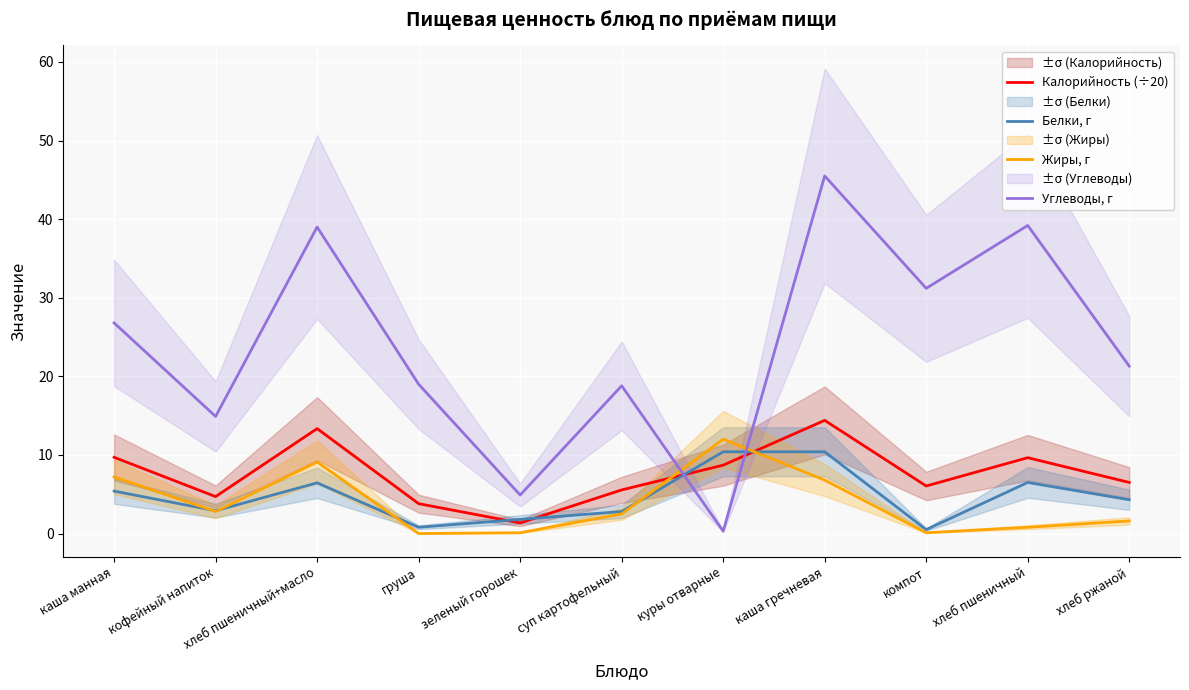

Which category has the highest value across all series?

каша гречневая